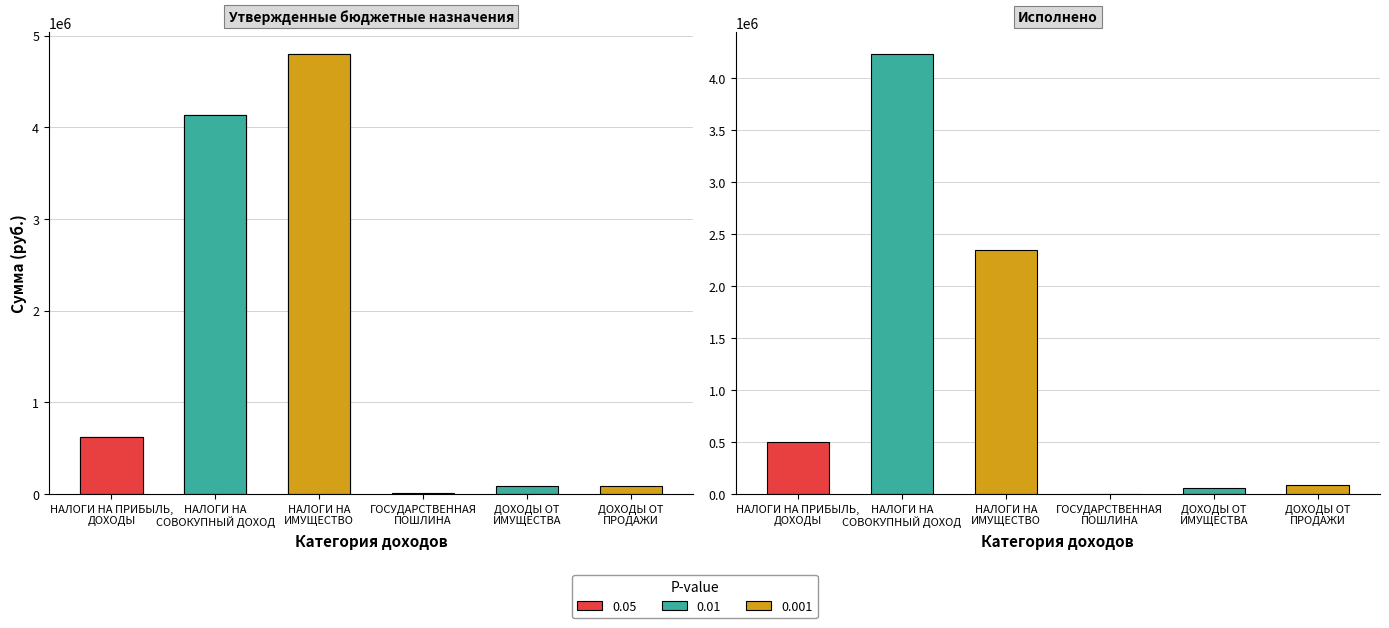

What is the value of the Утвержденные назначения bar at the 1st from the left?

621400.0